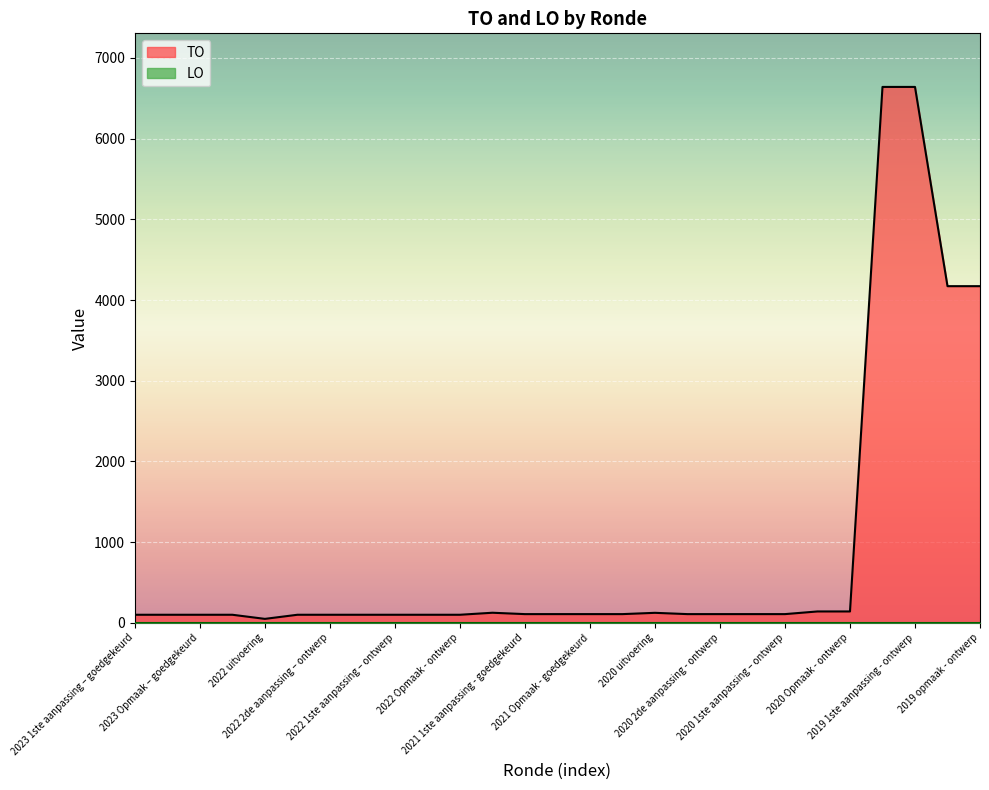

What position from the left is 2019 opmaak - ontwerp?

27